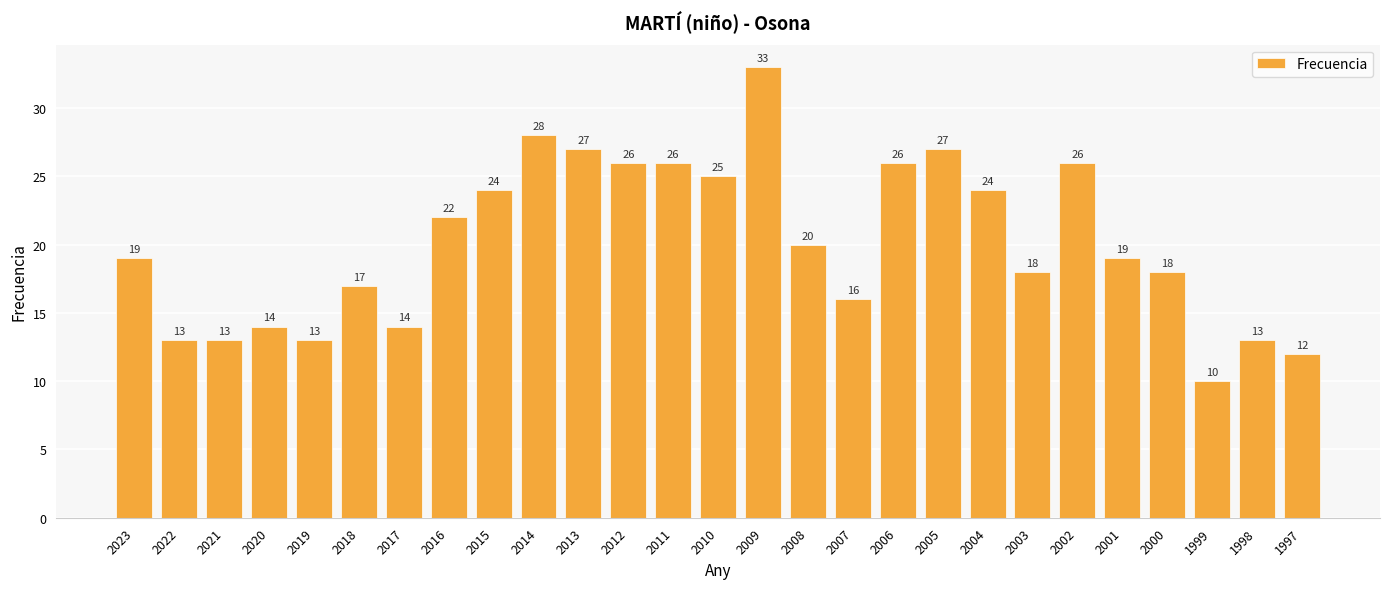

What is the approximate value at 2008?

20